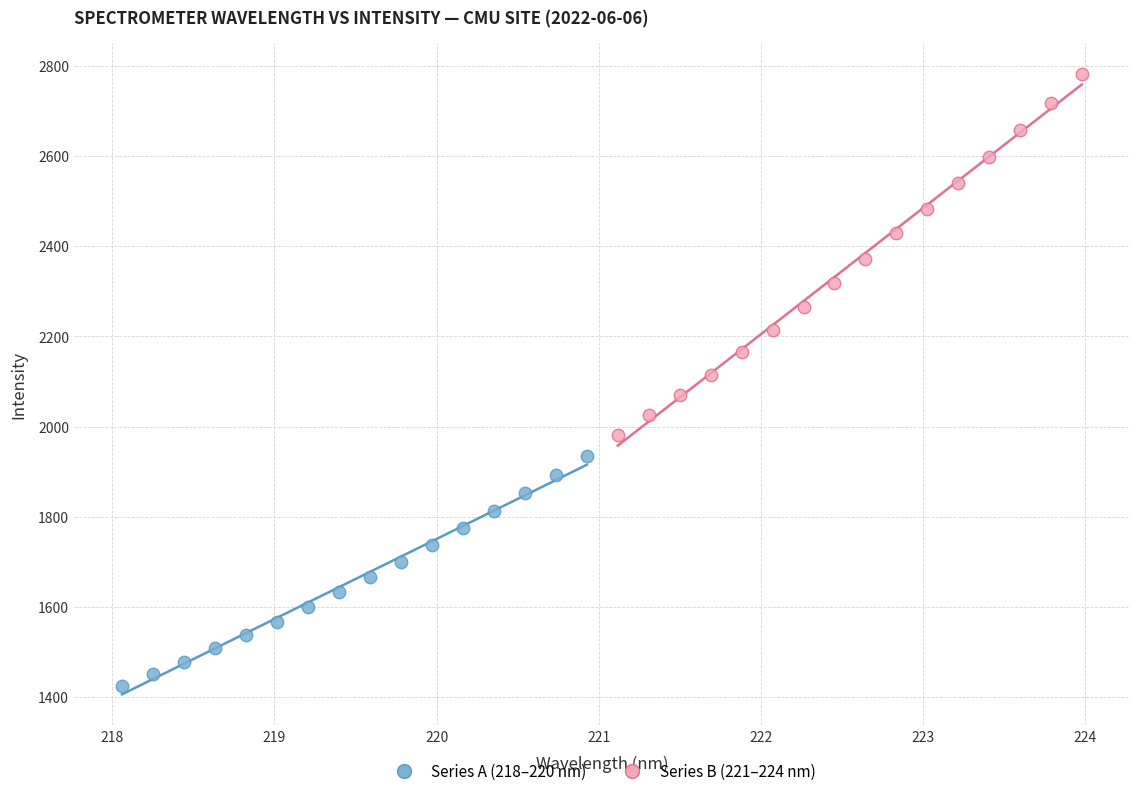

Which series has the largest Y range (max minus min)?

Series B (221–224 nm)